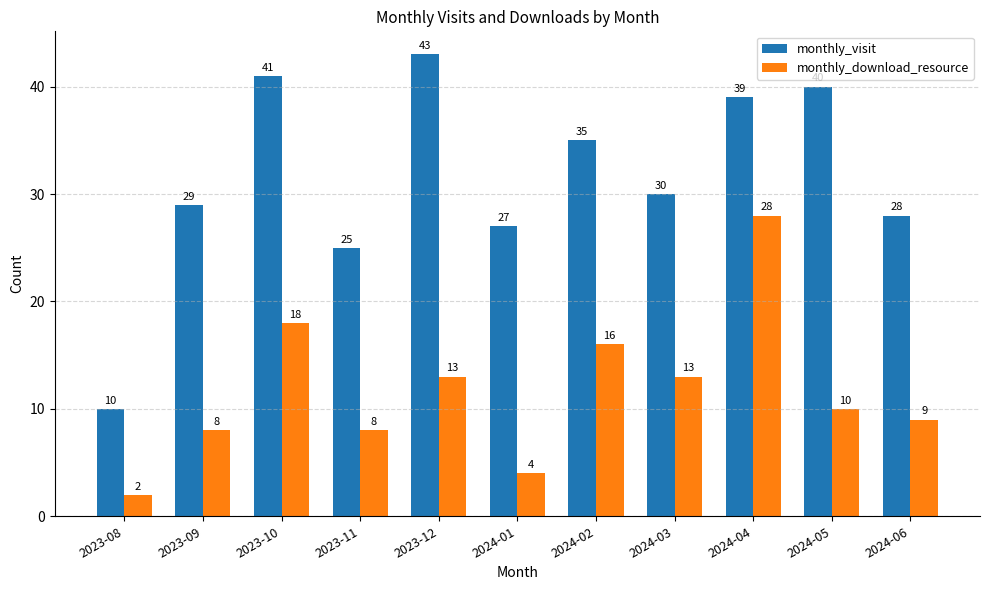

Rank the series by their average value, from highest to lowest.

monthly_visit, monthly_download_resource